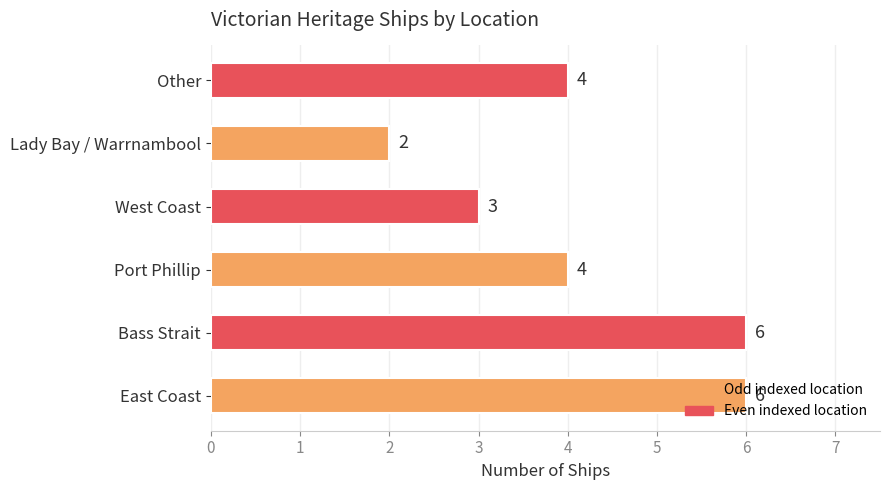

What is the approximate value at West Coast?

3